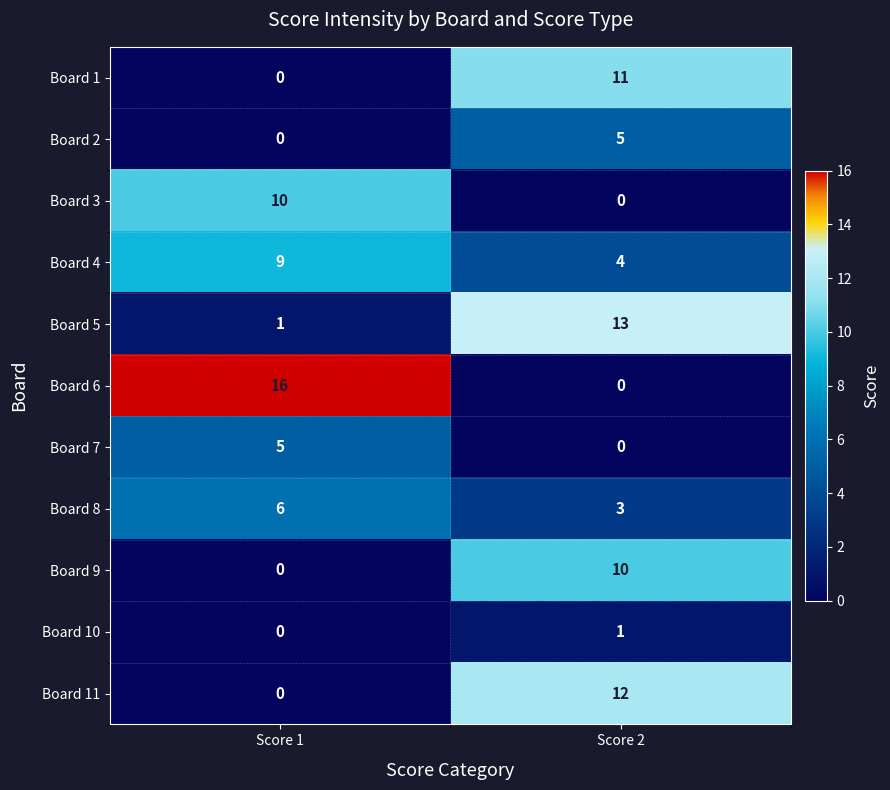

How many data points does each series have?

2